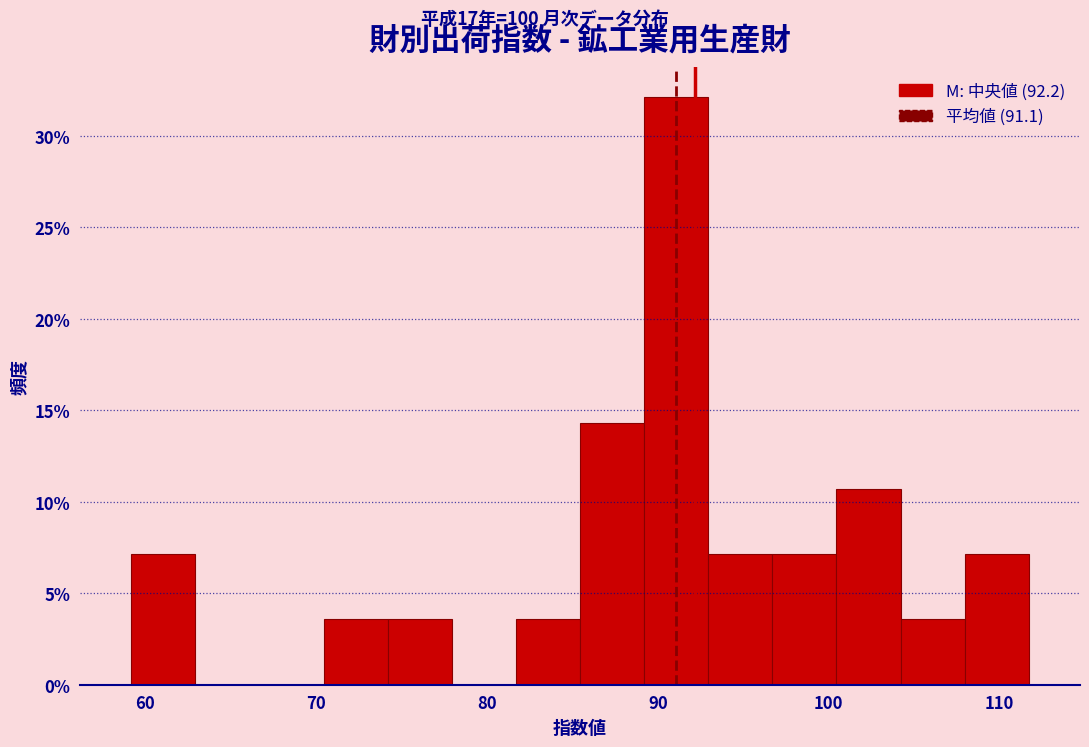

Read against the x-axis, roughly where is the centre of the tallest bar?

91